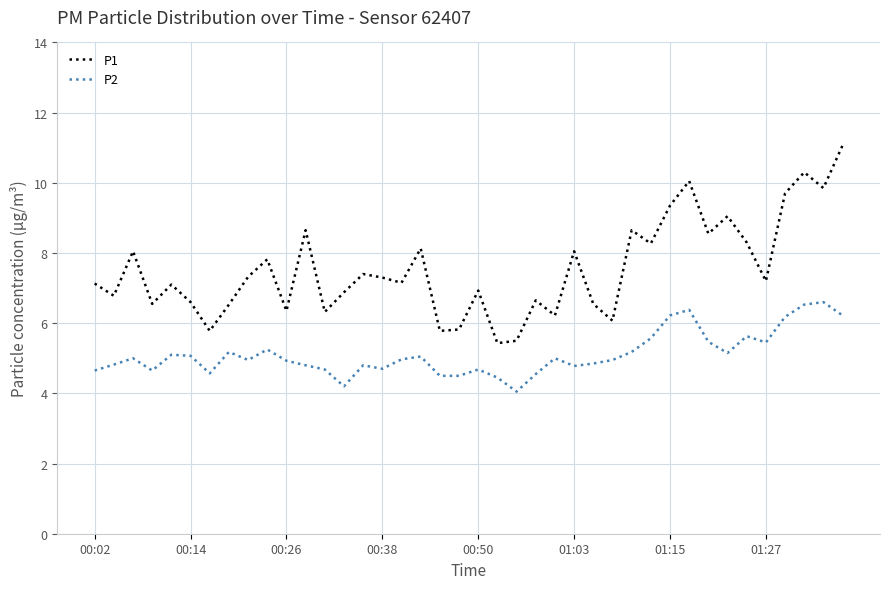

What are all the series names shown in the legend?

P1, P2